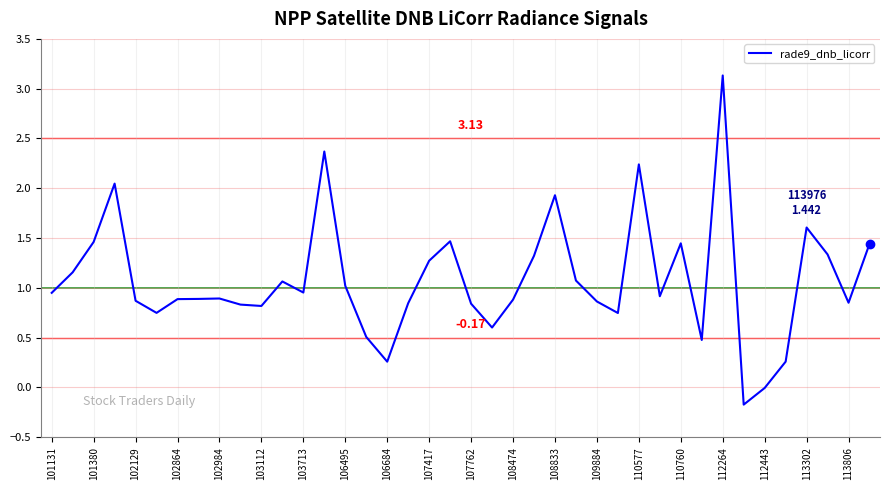

What is the change in value from 101131 to 108833?

+1.0